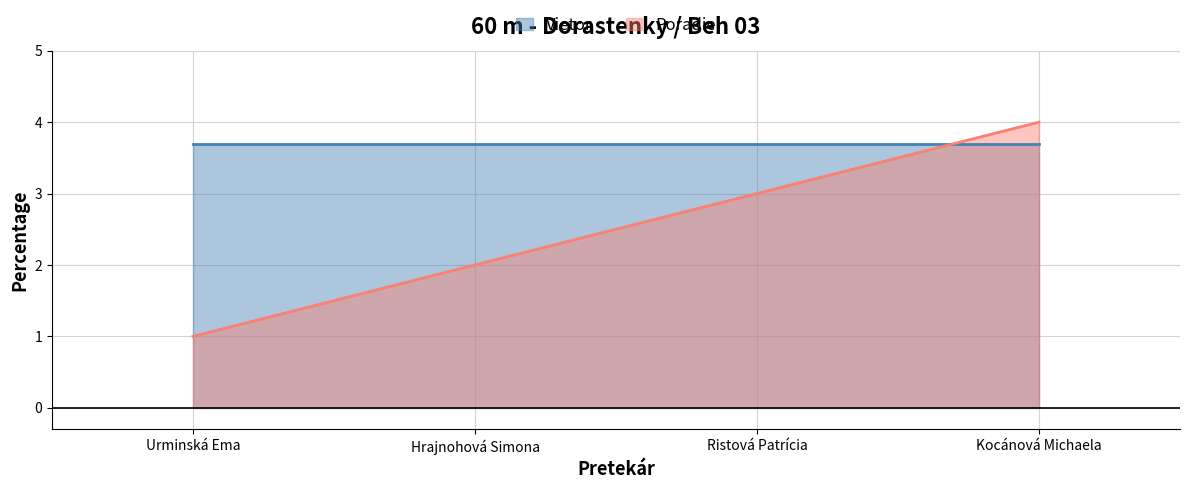

Between Urminská Ema and Ristová Patrícia, which series saw the biggest shift?

Poradie